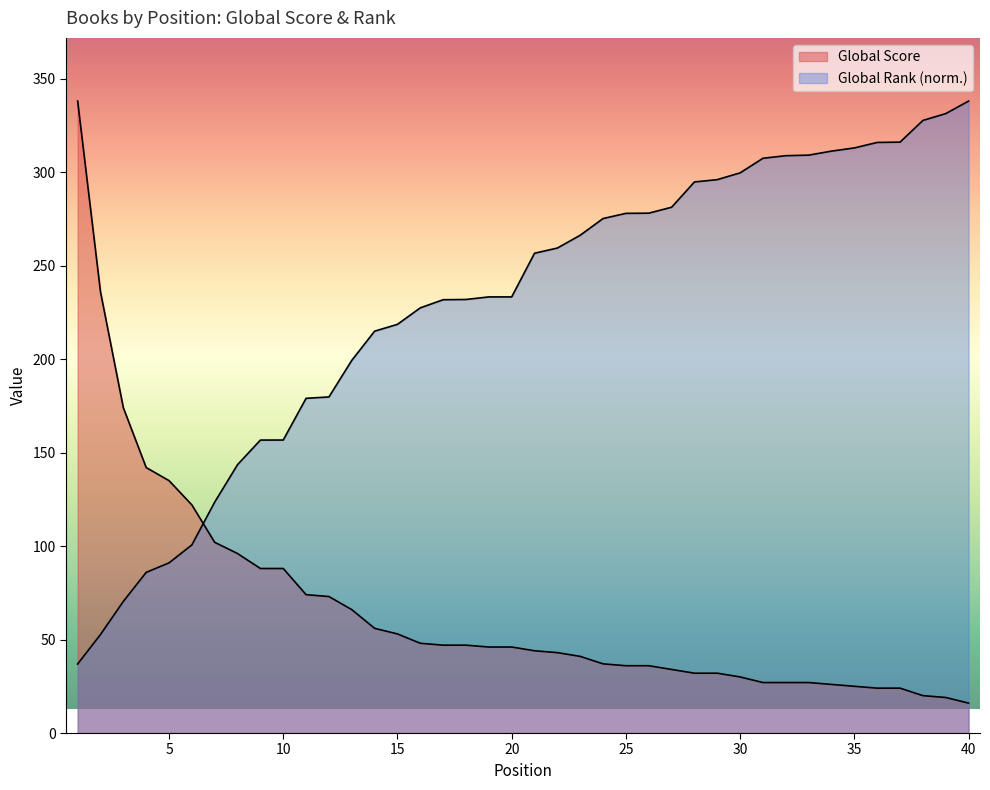

List the labels in order of Global Rank (normalized) value, smallest first.

1, 2, 3, 4, 5, 6, 7, 8, 9, 10, 11, 12, 13, 14, 15, 16, 17, 18, 19, 20, 21, 22, 23, 24, 25, 26, 27, 28, 29, 30, 31, 32, 33, 34, 35, 36, 37, 38, 39, 40